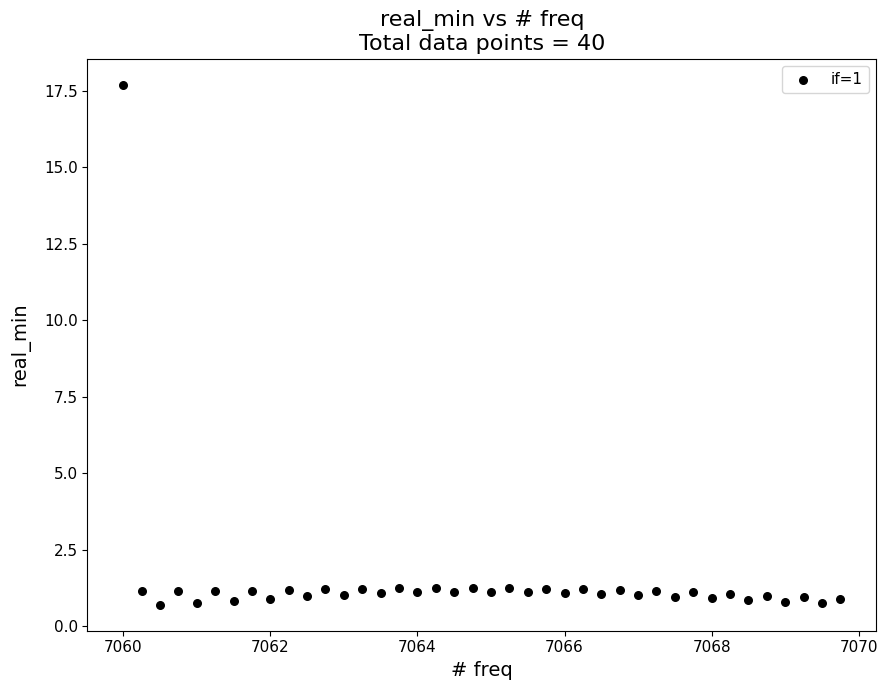

What is the range of Y values (max minus min)?

17.0